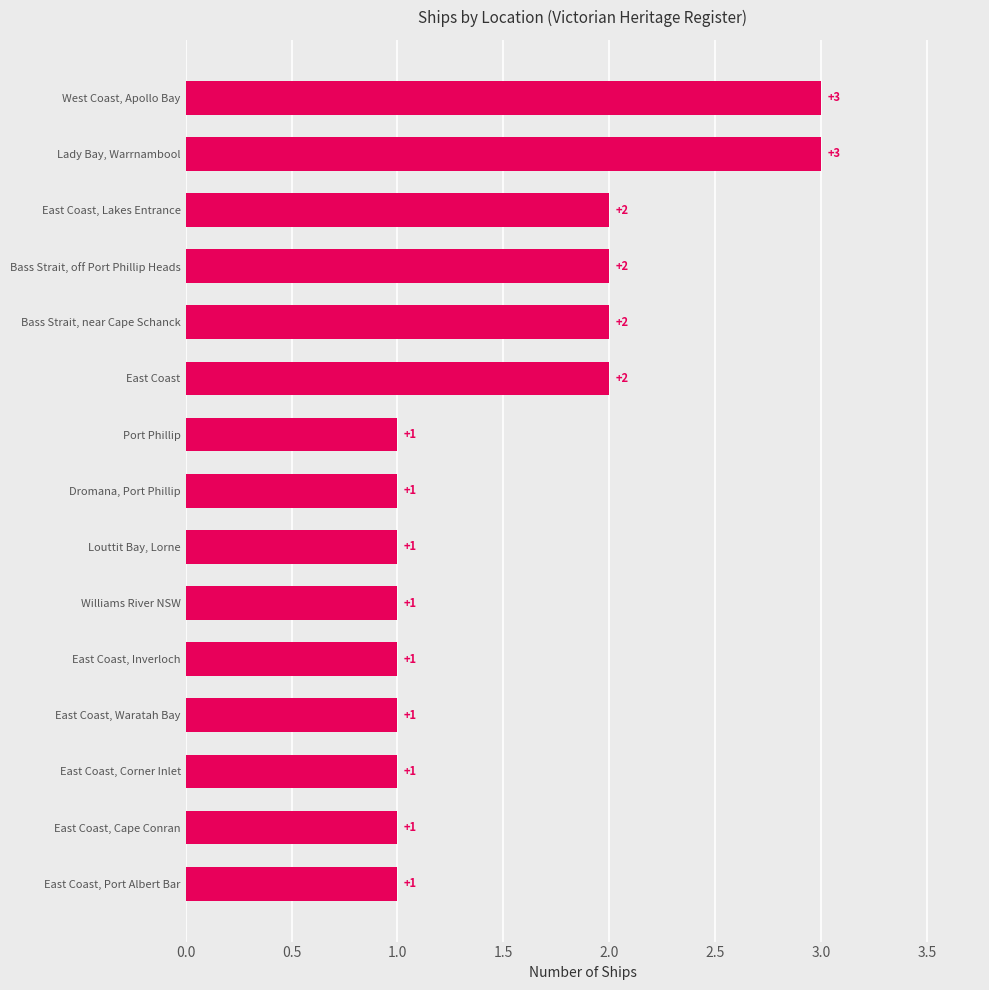

Which has a higher value, East Coast, Inverloch or Bass Strait, off Port Phillip Heads?

Bass Strait, off Port Phillip Heads